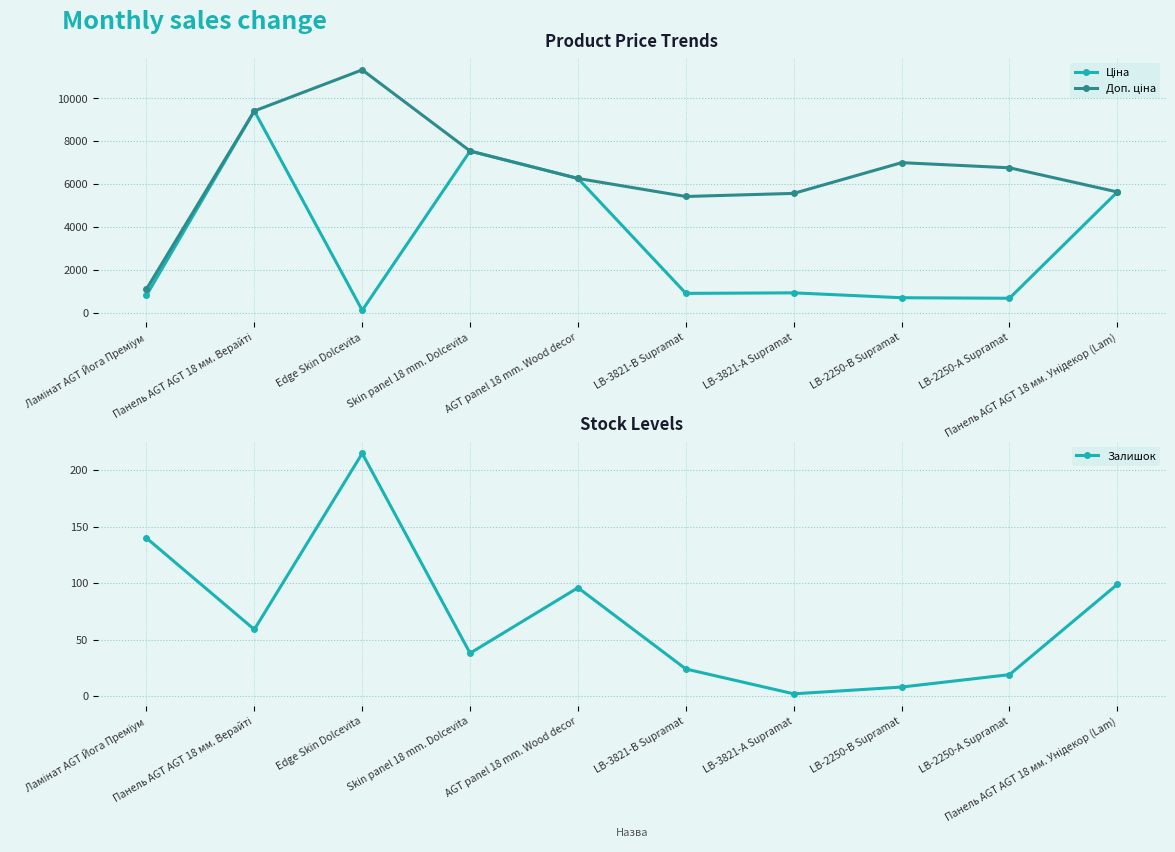

What is the difference between the second highest and minimum values in the Доп. ціна series?

8315.1